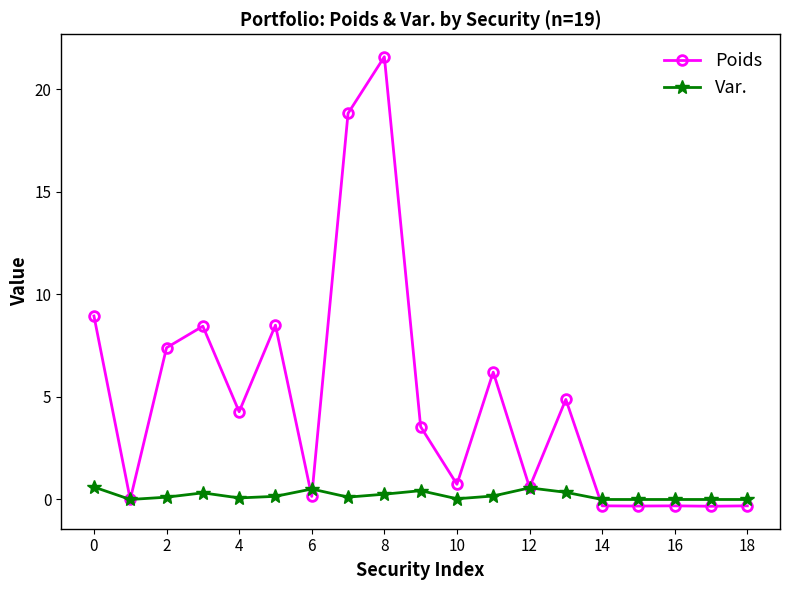

Count the number of data series in this chart.

2